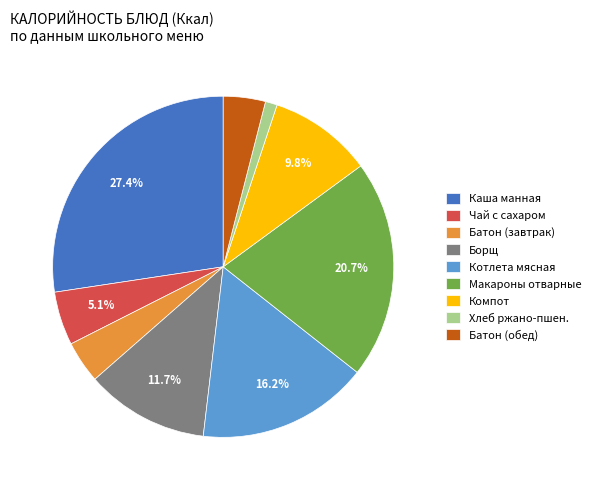

What portion of the pie excludes Макароны отварные?

79.3%